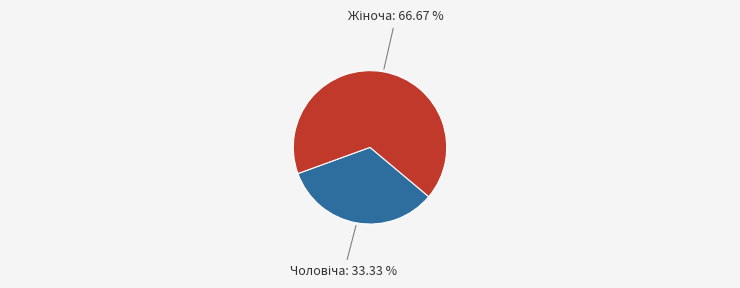

Does any single category account for the majority?

Yes